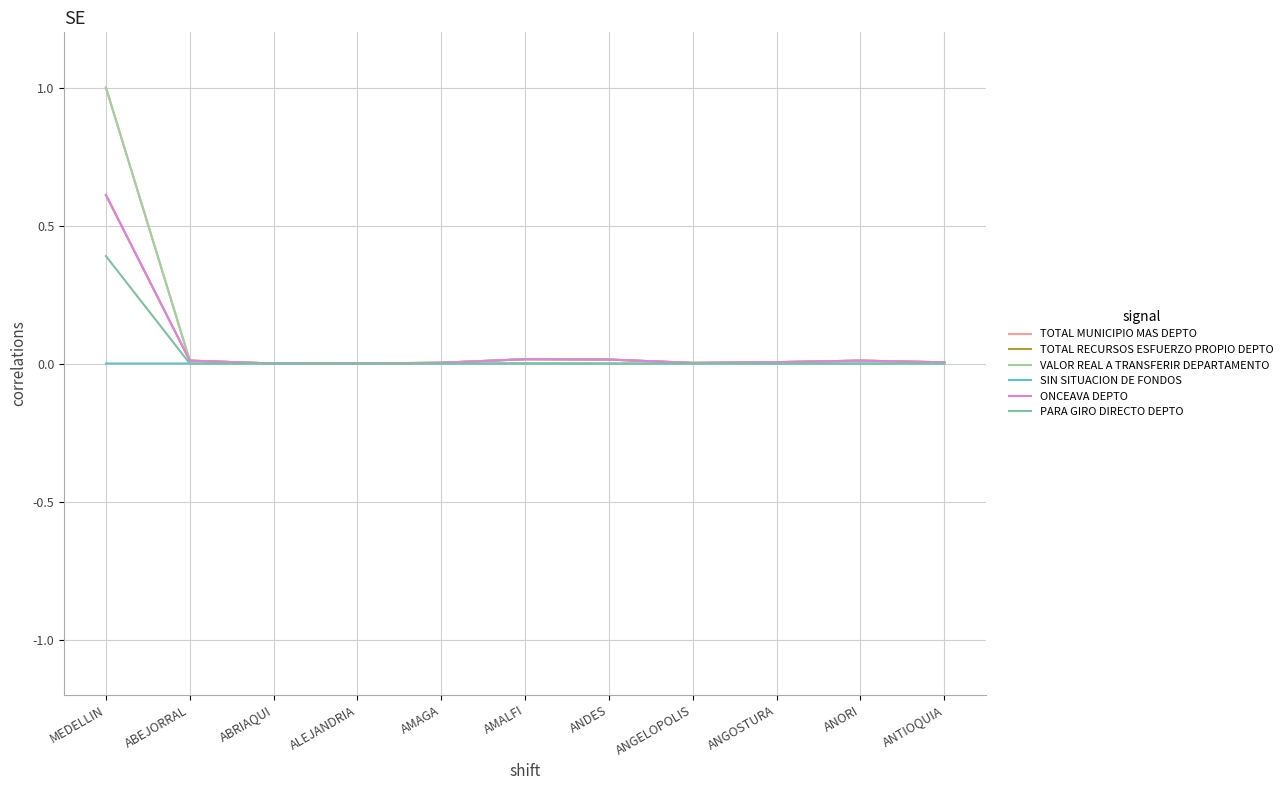

Where is SIN SITUACION DE FONDOS nearest to the value 0?

MEDELLIN